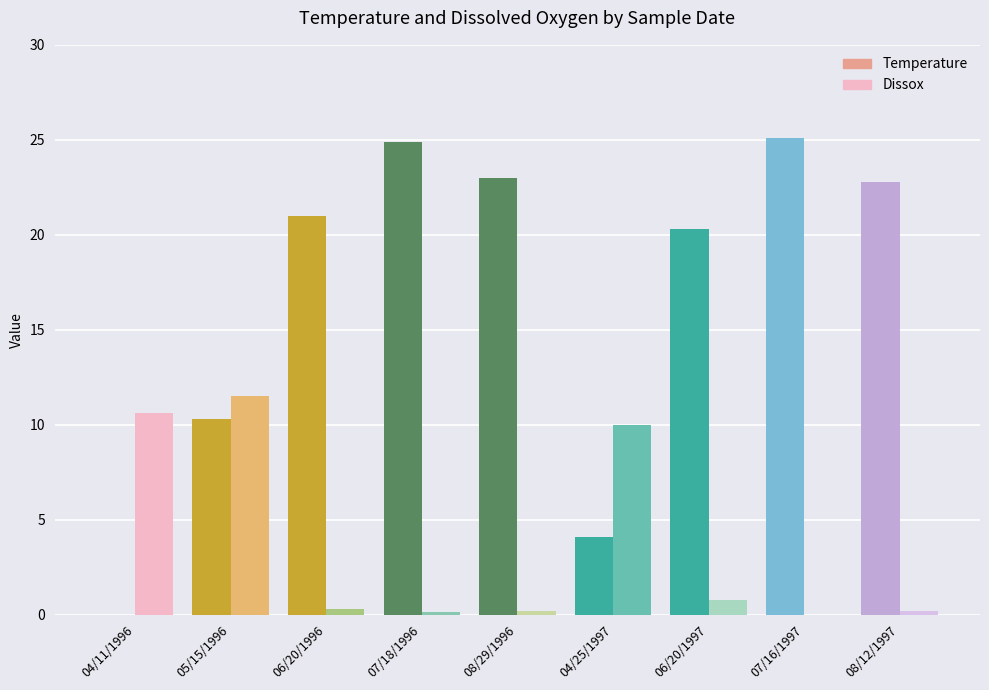

What is the greatest value displayed?

25.1